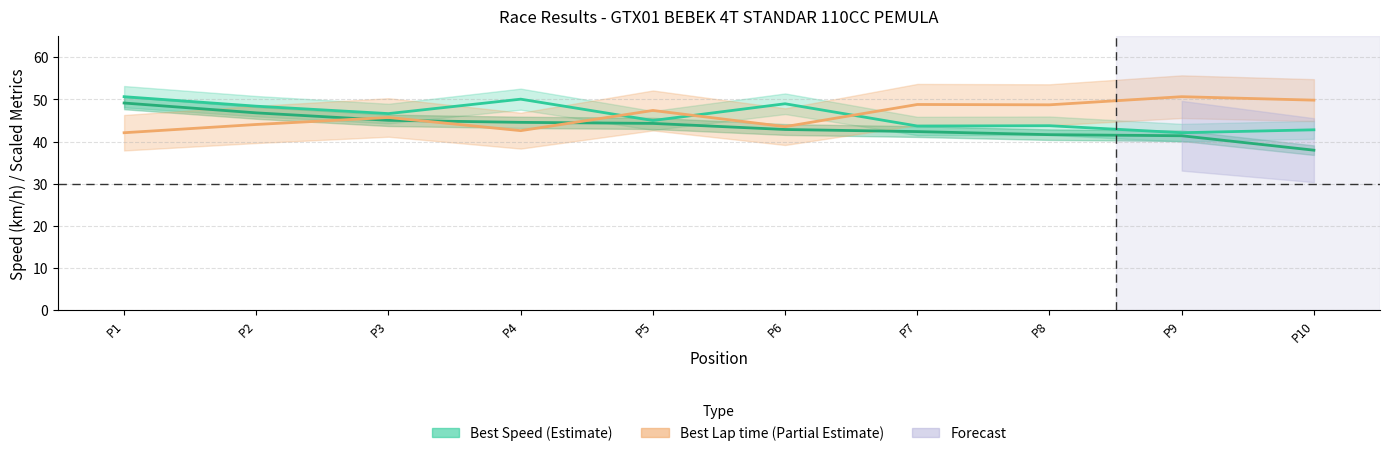

Rank the categories by Best Lap time (scaled) value from highest to lowest.

P9, P10, P7, P8, P5, P3, P2, P6, P4, P1